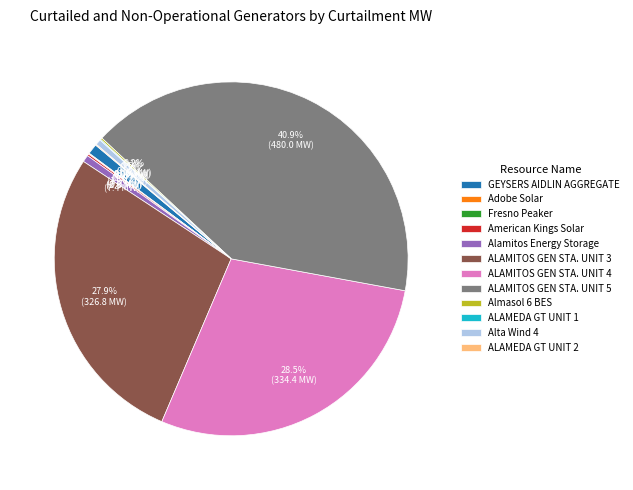

What portion of the pie excludes GEYSERS AIDLIN AGGREGATE?

99.1%